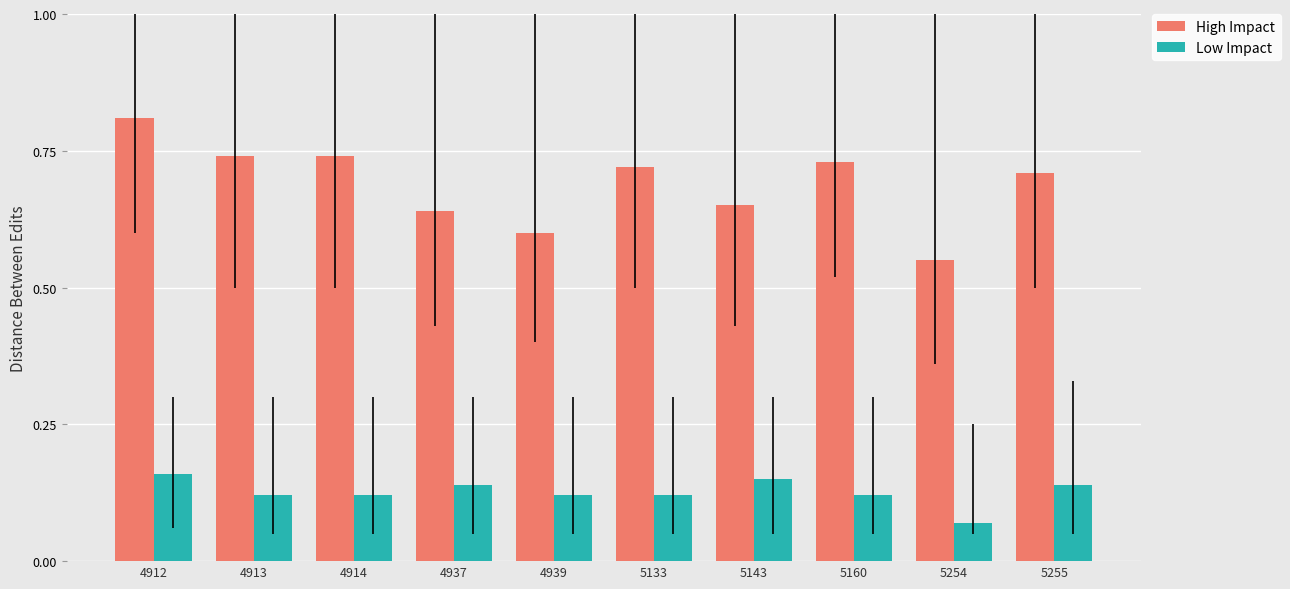

How many High Impact values are between 0 and 1?

10